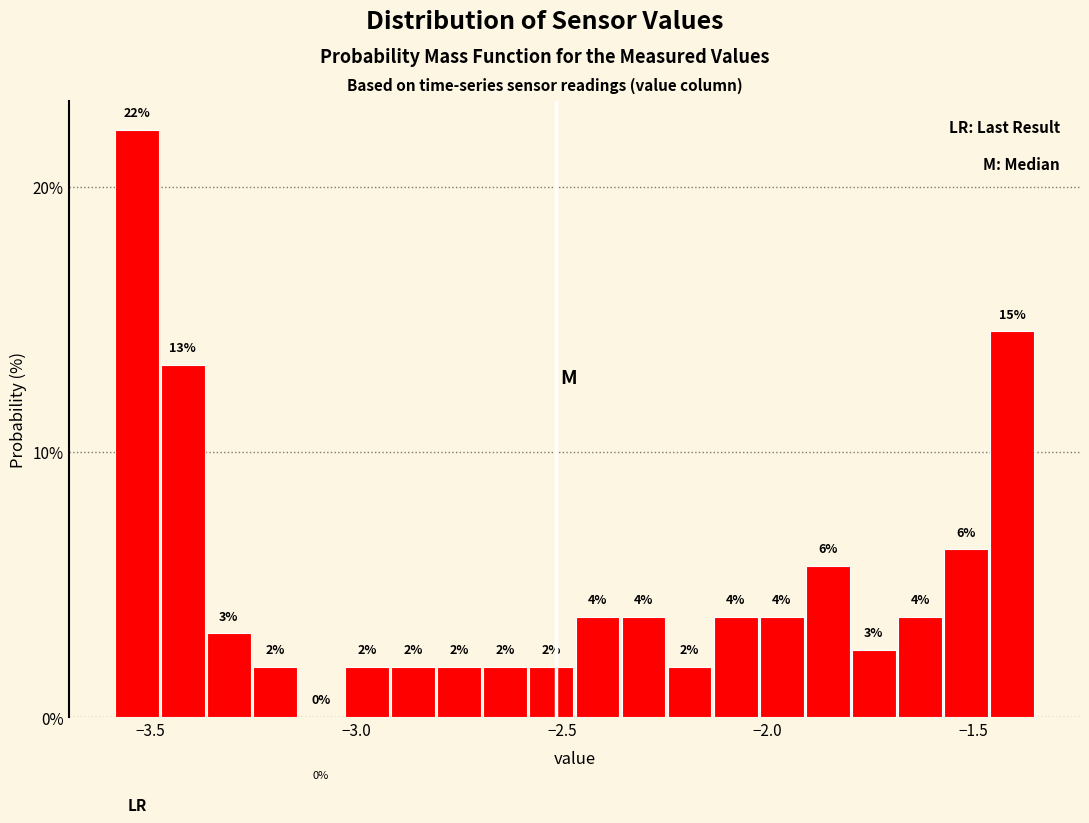

Around what value on the x-axis is the tallest bar? Give the approximate position of its centre, as read against the axis.

-3.55